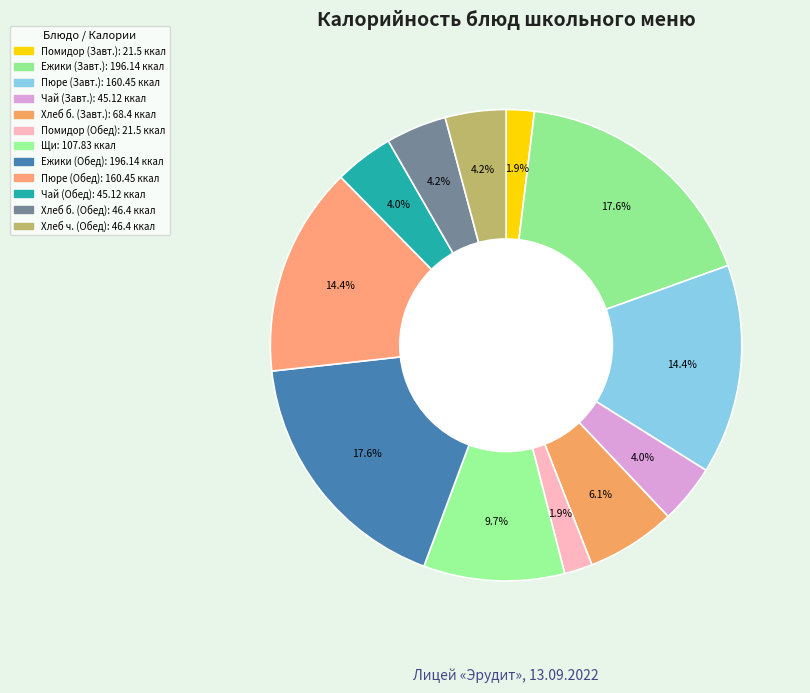

How many slices are in this pie chart?

12